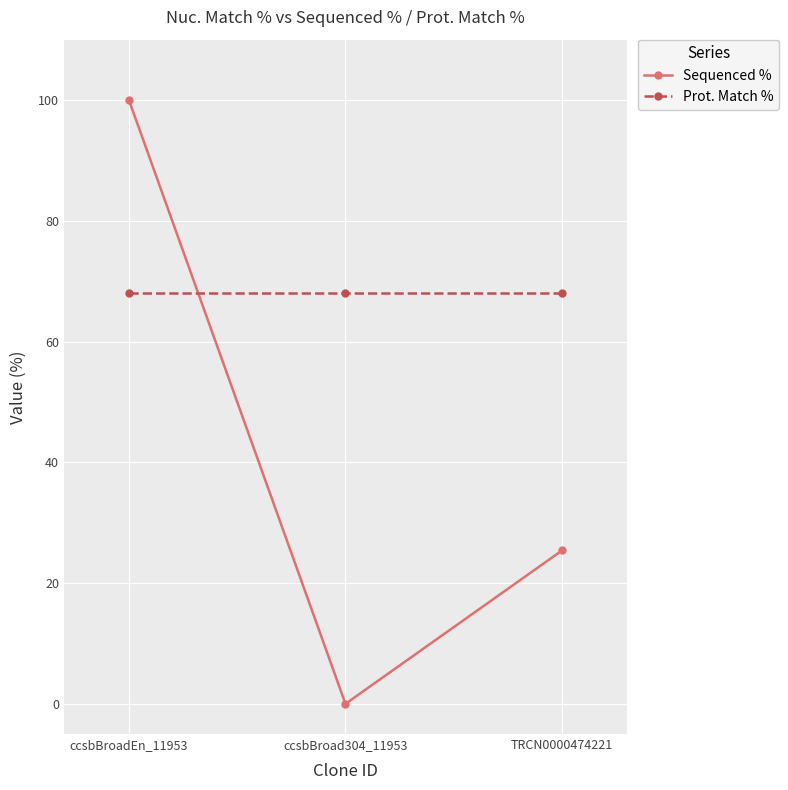

Between ccsbBroadEn_11953 and TRCN0000474221, which series saw the biggest shift?

Sequenced %